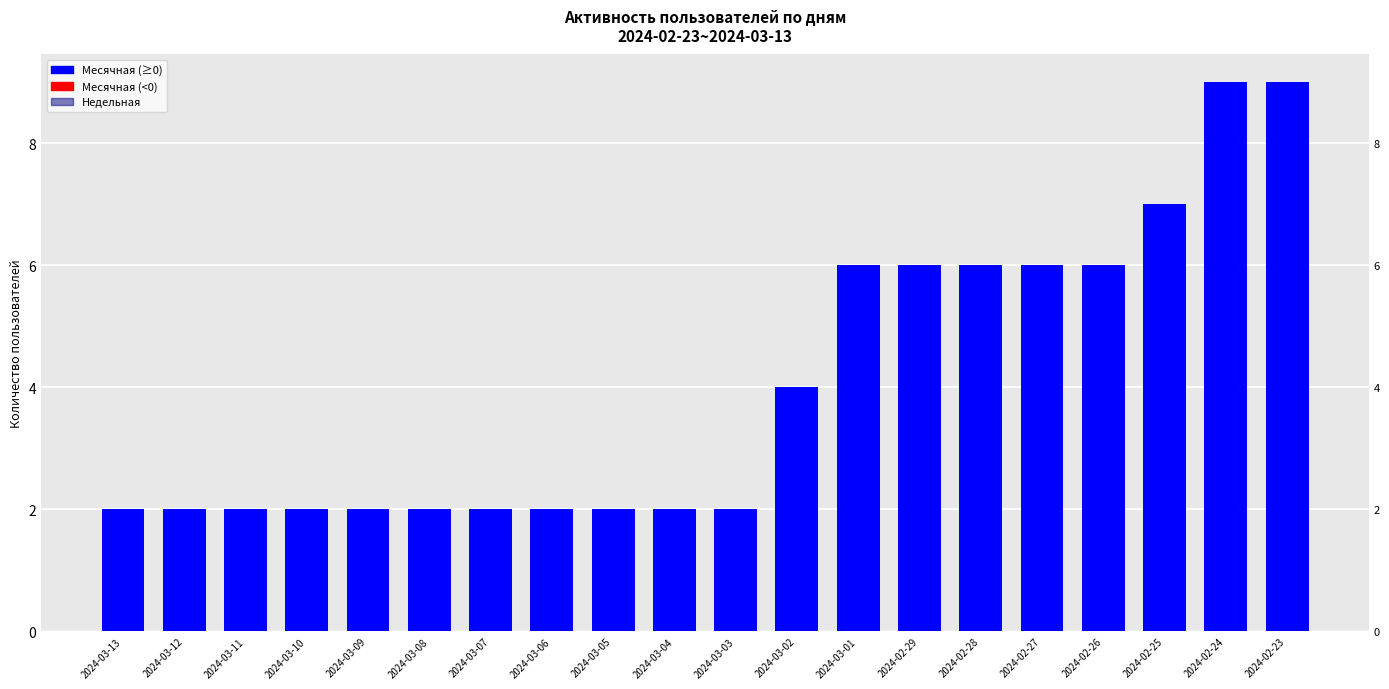

Count the number of data series in this chart.

2